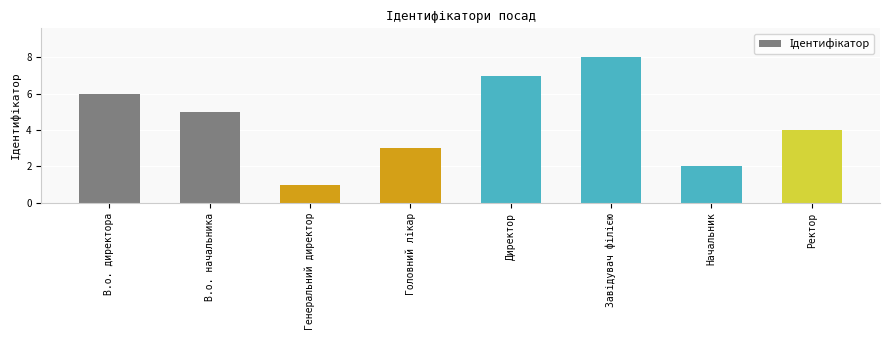

Reading left to right, list all the values displayed in this chart.

6	5	1	3	7	8	2	4